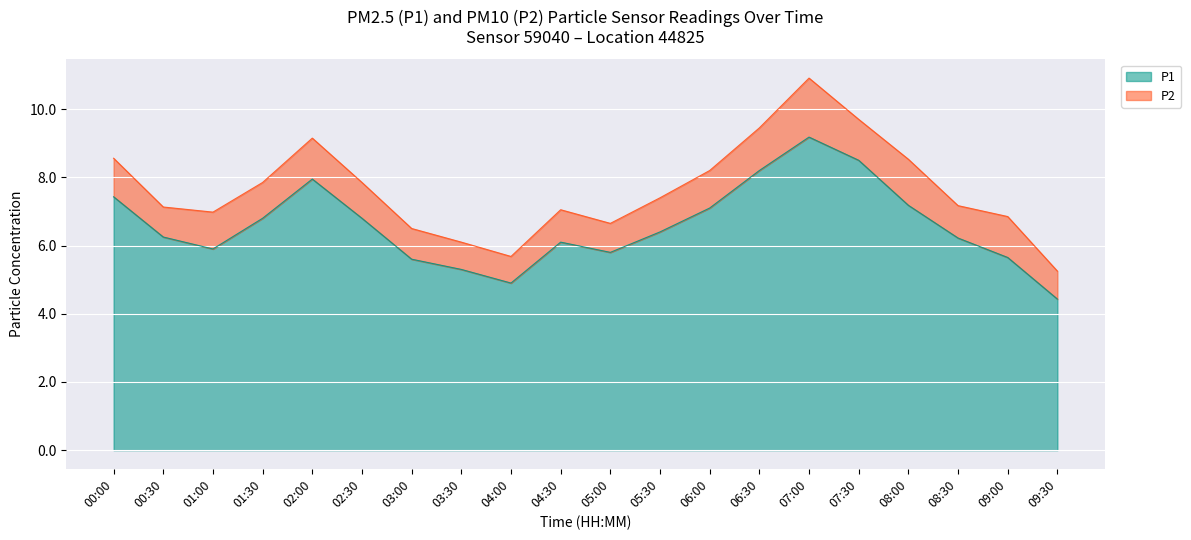

At which category is the sum across all series the highest?

07:00